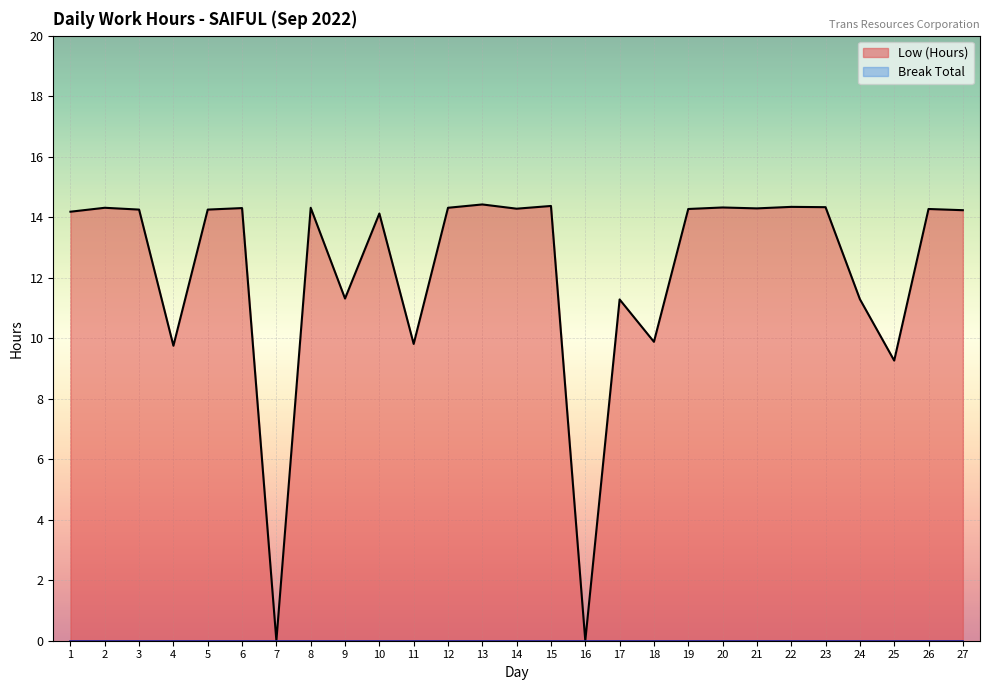

What is the difference between the values at 24 and 11?

1.5